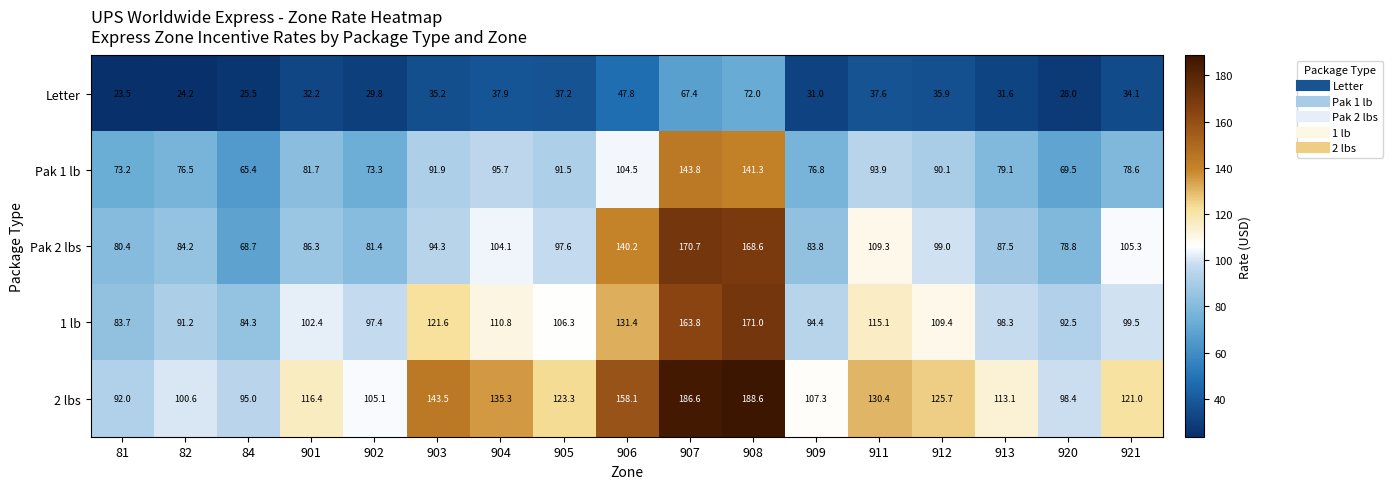

What is the sum of all 2 lbs values?

2140.4